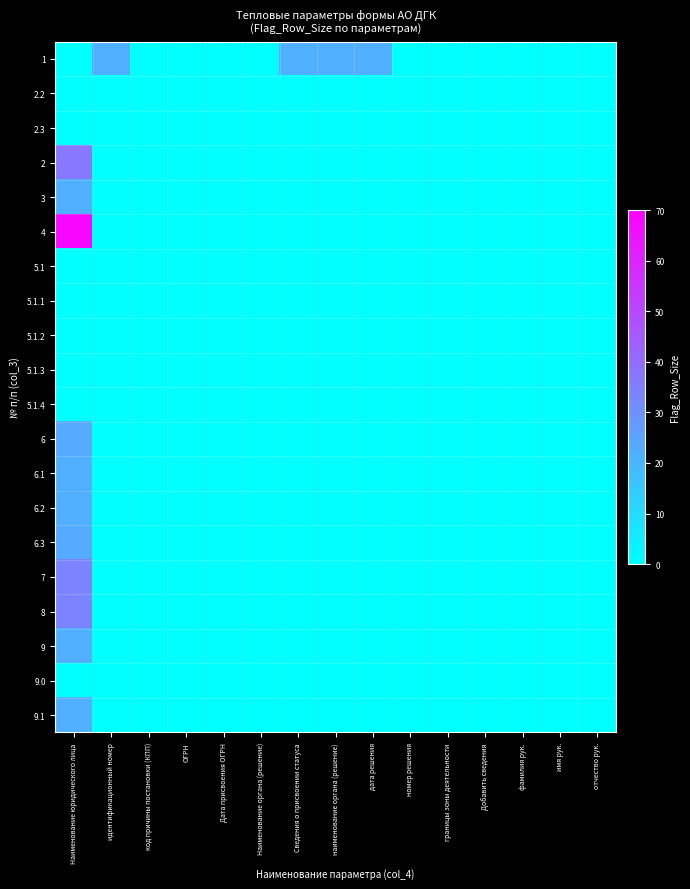

Reading left to right, transcribe all the data shown in this chart.

1: Наименование юридического лица=0	идентификационный номер=22	код причины постановки (КПП)=0	ОГРН=0	Дата присвоения ОГРН=0	Наименование органа (решение)=0	Сведения о присвоении статуса=22	наименование органа (решение)=22	дата решения=22	номер решения=0	границы зоны деятельности=0	Добавить сведения=0	фамилия рук.=0	имя рук.=0	отчество рук.=0
2.2: Наименование юридического лица=0	идентификационный номер=0	код причины постановки (КПП)=0	ОГРН=0	Дата присвоения ОГРН=0	Наименование органа (решение)=0	Сведения о присвоении статуса=0	наименование органа (решение)=0	дата решения=0	номер решения=0	границы зоны деятельности=0	Добавить сведения=0	фамилия рук.=0	имя рук.=0	отчество рук.=0
2.3: Наименование юридического лица=0	идентификационный номер=0	код причины постановки (КПП)=0	ОГРН=0	Дата присвоения ОГРН=0	Наименование органа (решение)=0	Сведения о присвоении статуса=0	наименование органа (решение)=0	дата решения=0	номер решения=0	границы зоны деятельности=0	Добавить сведения=0	фамилия рук.=0	имя рук.=0	отчество рук.=0
2: Наименование юридического лица=37	идентификационный номер=0	код причины постановки (КПП)=0	ОГРН=0	Дата присвоения ОГРН=0	Наименование органа (решение)=0	Сведения о присвоении статуса=0	наименование органа (решение)=0	дата решения=0	номер решения=0	границы зоны деятельности=0	Добавить сведения=0	фамилия рук.=0	имя рук.=0	отчество рук.=0
3: Наименование юридического лица=22	идентификационный номер=0	код причины постановки (КПП)=0	ОГРН=0	Дата присвоения ОГРН=0	Наименование органа (решение)=0	Сведения о присвоении статуса=0	наименование органа (решение)=0	дата решения=0	номер решения=0	границы зоны деятельности=0	Добавить сведения=0	фамилия рук.=0	имя рук.=0	отчество рук.=0
4: Наименование юридического лица=68	идентификационный номер=0	код причины постановки (КПП)=0	ОГРН=0	Дата присвоения ОГРН=0	Наименование органа (решение)=0	Сведения о присвоении статуса=0	наименование органа (решение)=0	дата решения=0	номер решения=0	границы зоны деятельности=0	Добавить сведения=0	фамилия рук.=0	имя рук.=0	отчество рук.=0
5.1: Наименование юридического лица=0	идентификационный номер=0	код причины постановки (КПП)=0	ОГРН=0	Дата присвоения ОГРН=0	Наименование органа (решение)=0	Сведения о присвоении статуса=0	наименование органа (решение)=0	дата решения=0	номер решения=0	границы зоны деятельности=0	Добавить сведения=0	фамилия рук.=0	имя рук.=0	отчество рук.=0
5.1.1: Наименование юридического лица=0	идентификационный номер=0	код причины постановки (КПП)=0	ОГРН=0	Дата присвоения ОГРН=0	Наименование органа (решение)=0	Сведения о присвоении статуса=0	наименование органа (решение)=0	дата решения=0	номер решения=0	границы зоны деятельности=0	Добавить сведения=0	фамилия рук.=0	имя рук.=0	отчество рук.=0
5.1.2: Наименование юридического лица=0	идентификационный номер=0	код причины постановки (КПП)=0	ОГРН=0	Дата присвоения ОГРН=0	Наименование органа (решение)=0	Сведения о присвоении статуса=0	наименование органа (решение)=0	дата решения=0	номер решения=0	границы зоны деятельности=0	Добавить сведения=0	фамилия рук.=0	имя рук.=0	отчество рук.=0
5.1.3: Наименование юридического лица=0	идентификационный номер=0	код причины постановки (КПП)=0	ОГРН=0	Дата присвоения ОГРН=0	Наименование органа (решение)=0	Сведения о присвоении статуса=0	наименование органа (решение)=0	дата решения=0	номер решения=0	границы зоны деятельности=0	Добавить сведения=0	фамилия рук.=0	имя рук.=0	отчество рук.=0
5.1.4: Наименование юридического лица=0	идентификационный номер=0	код причины постановки (КПП)=0	ОГРН=0	Дата присвоения ОГРН=0	Наименование органа (решение)=0	Сведения о присвоении статуса=0	наименование органа (решение)=0	дата решения=0	номер решения=0	границы зоны деятельности=0	Добавить сведения=0	фамилия рук.=0	имя рук.=0	отчество рук.=0
6: Наименование юридического лица=23	идентификационный номер=0	код причины постановки (КПП)=0	ОГРН=0	Дата присвоения ОГРН=0	Наименование органа (решение)=0	Сведения о присвоении статуса=0	наименование органа (решение)=0	дата решения=0	номер решения=0	границы зоны деятельности=0	Добавить сведения=0	фамилия рук.=0	имя рук.=0	отчество рук.=0
6.1: Наименование юридического лица=22	идентификационный номер=0	код причины постановки (КПП)=0	ОГРН=0	Дата присвоения ОГРН=0	Наименование органа (решение)=0	Сведения о присвоении статуса=0	наименование органа (решение)=0	дата решения=0	номер решения=0	границы зоны деятельности=0	Добавить сведения=0	фамилия рук.=0	имя рук.=0	отчество рук.=0
6.2: Наименование юридического лица=22	идентификационный номер=0	код причины постановки (КПП)=0	ОГРН=0	Дата присвоения ОГРН=0	Наименование органа (решение)=0	Сведения о присвоении статуса=0	наименование органа (решение)=0	дата решения=0	номер решения=0	границы зоны деятельности=0	Добавить сведения=0	фамилия рук.=0	имя рук.=0	отчество рук.=0
6.3: Наименование юридического лица=23	идентификационный номер=0	код причины постановки (КПП)=0	ОГРН=0	Дата присвоения ОГРН=0	Наименование органа (решение)=0	Сведения о присвоении статуса=0	наименование органа (решение)=0	дата решения=0	номер решения=0	границы зоны деятельности=0	Добавить сведения=0	фамилия рук.=0	имя рук.=0	отчество рук.=0
7: Наименование юридического лица=34	идентификационный номер=0	код причины постановки (КПП)=0	ОГРН=0	Дата присвоения ОГРН=0	Наименование органа (решение)=0	Сведения о присвоении статуса=0	наименование органа (решение)=0	дата решения=0	номер решения=0	границы зоны деятельности=0	Добавить сведения=0	фамилия рук.=0	имя рук.=0	отчество рук.=0
8: Наименование юридического лица=34	идентификационный номер=0	код причины постановки (КПП)=0	ОГРН=0	Дата присвоения ОГРН=0	Наименование органа (решение)=0	Сведения о присвоении статуса=0	наименование органа (решение)=0	дата решения=0	номер решения=0	границы зоны деятельности=0	Добавить сведения=0	фамилия рук.=0	имя рук.=0	отчество рук.=0
9: Наименование юридического лица=22	идентификационный номер=0	код причины постановки (КПП)=0	ОГРН=0	Дата присвоения ОГРН=0	Наименование органа (решение)=0	Сведения о присвоении статуса=0	наименование органа (решение)=0	дата решения=0	номер решения=0	границы зоны деятельности=0	Добавить сведения=0	фамилия рук.=0	имя рук.=0	отчество рук.=0
9.0: Наименование юридического лица=0	идентификационный номер=0	код причины постановки (КПП)=0	ОГРН=0	Дата присвоения ОГРН=0	Наименование органа (решение)=0	Сведения о присвоении статуса=0	наименование органа (решение)=0	дата решения=0	номер решения=0	границы зоны деятельности=0	Добавить сведения=0	фамилия рук.=0	имя рук.=0	отчество рук.=0
9.1: Наименование юридического лица=22	идентификационный номер=0	код причины постановки (КПП)=0	ОГРН=0	Дата присвоения ОГРН=0	Наименование органа (решение)=0	Сведения о присвоении статуса=0	наименование органа (решение)=0	дата решения=0	номер решения=0	границы зоны деятельности=0	Добавить сведения=0	фамилия рук.=0	имя рук.=0	отчество рук.=0